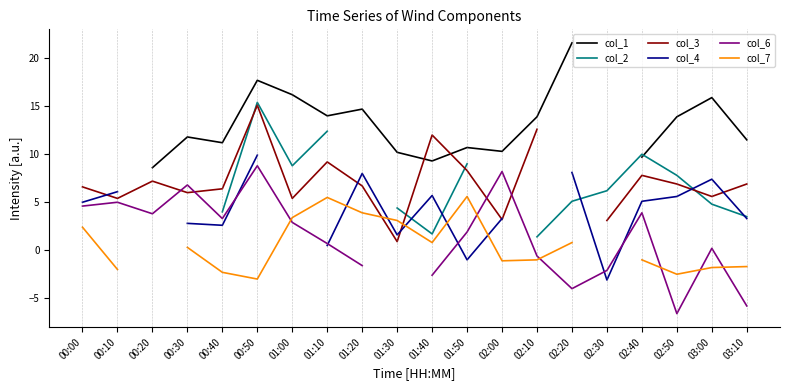

How many values in col_1 are above zero?

17